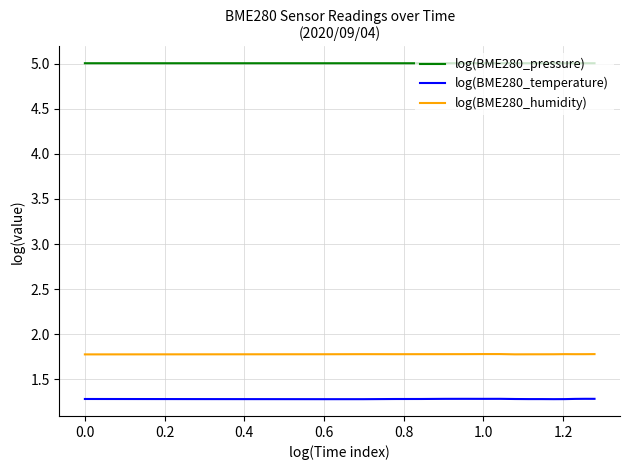

True or false: log(BME280_temperature) and log(BME280_pressure) intersect in this chart.

False